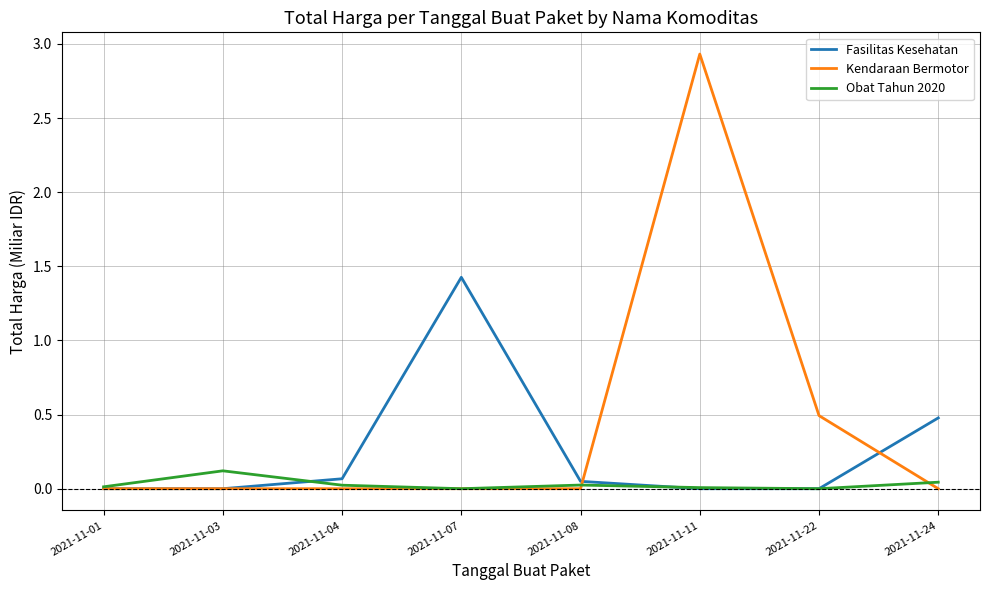

True or false: Obat Tahun 2020 has more than 0 interior local peaks.

True